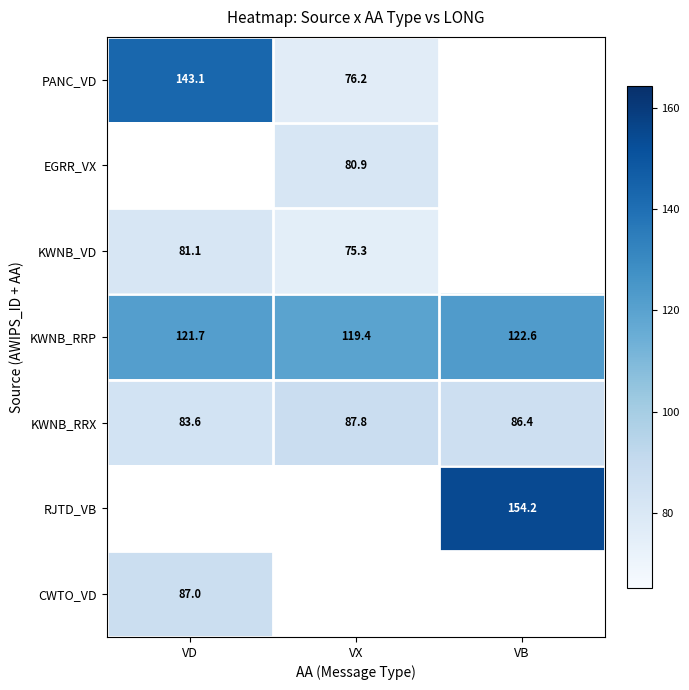

What is the greatest value displayed?

154.2